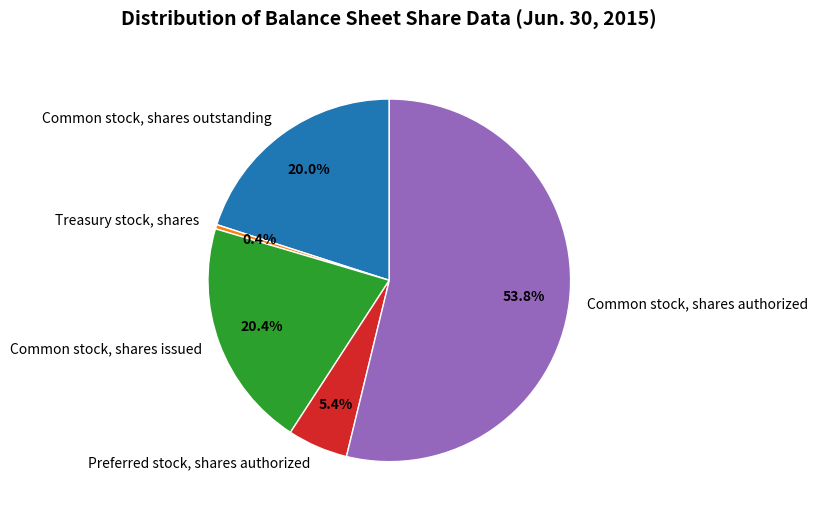

The Common stock, shares authorized slice represents 60% of the pie. True or false?

False